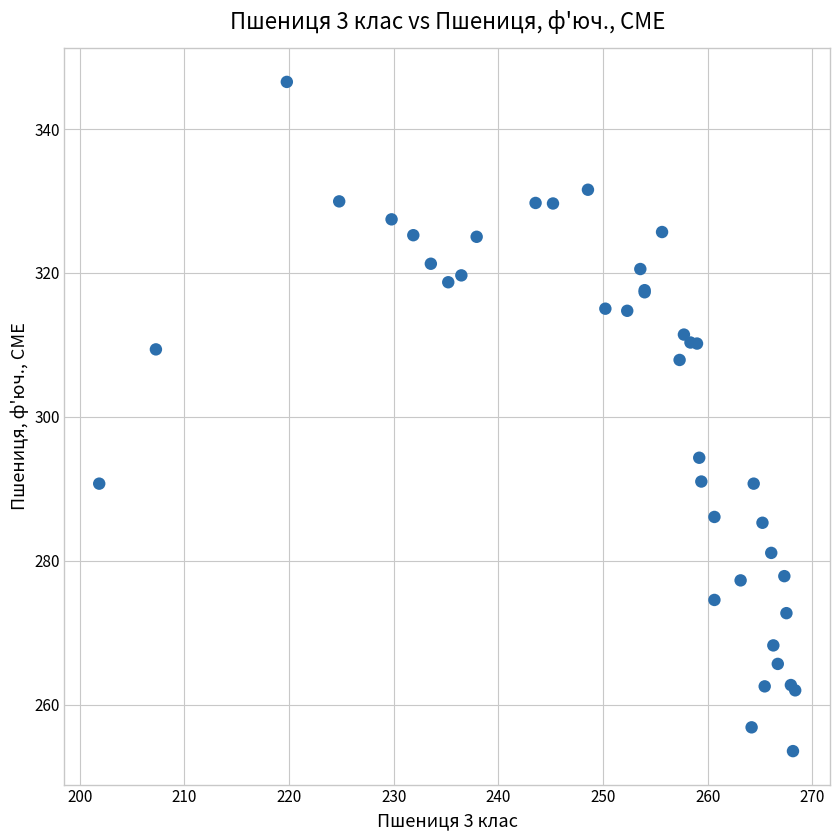

What Y value in the scatter plot is closest to 300?

294.3